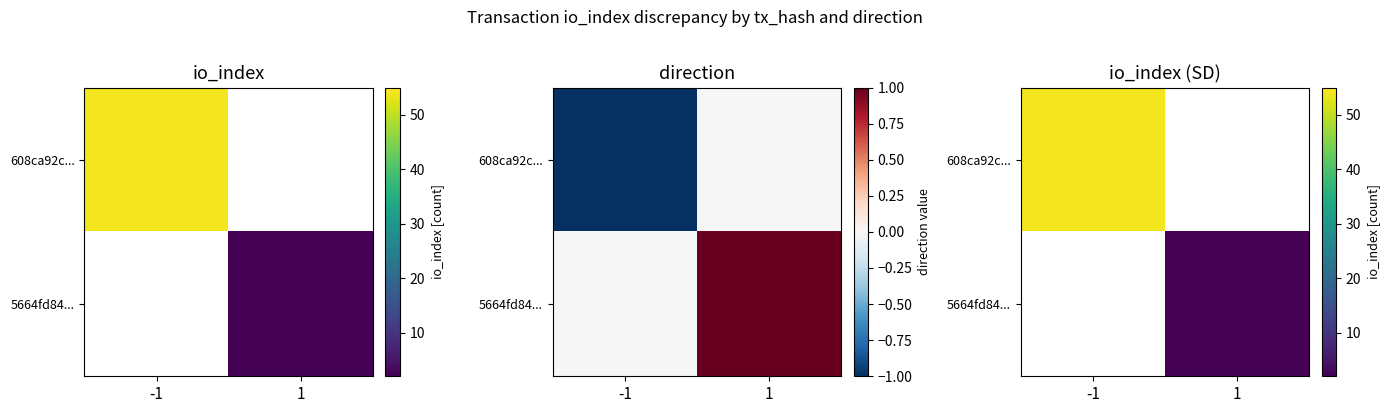

What is the maximum value shown in the chart?

54.0